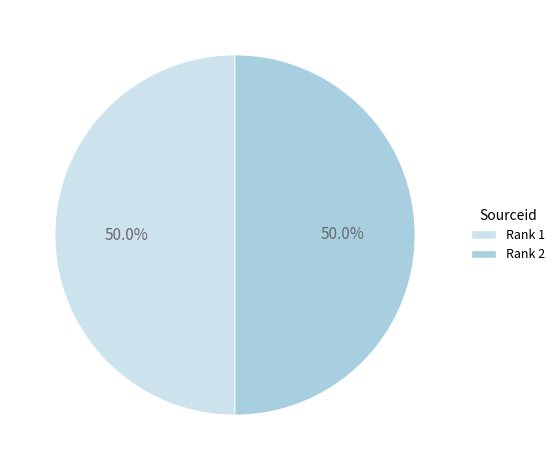

How many slices are in this pie chart?

2